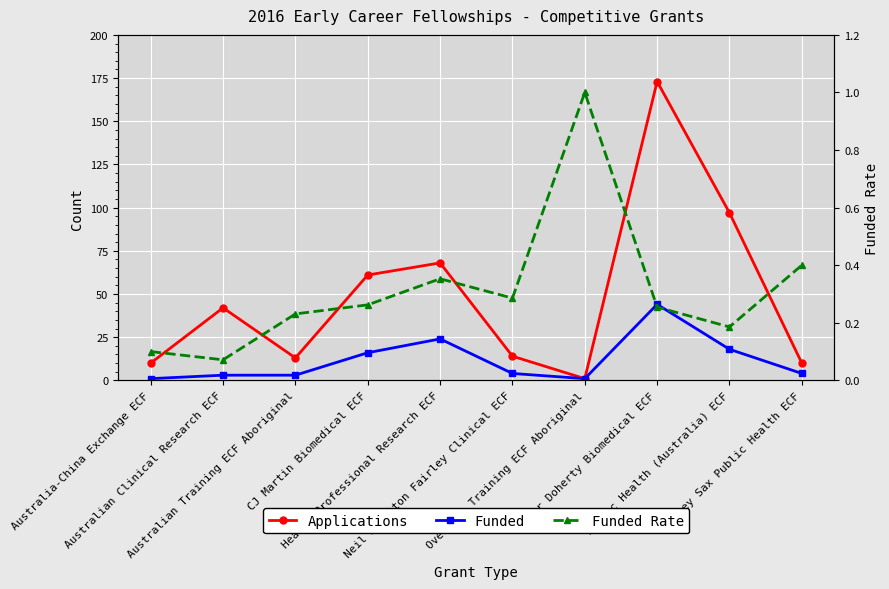

List the labels in order of Funded Rate value, largest first.

Overseas Training ECF Aboriginal, Sidney Sax Public Health ECF, Health Professional Research ECF, Neil Hamilton Fairley Clinical ECF, CJ Martin Biomedical ECF, Peter Doherty Biomedical ECF, Australian Training ECF Aboriginal, Public Health (Australia) ECF, Australia-China Exchange ECF, Australian Clinical Research ECF